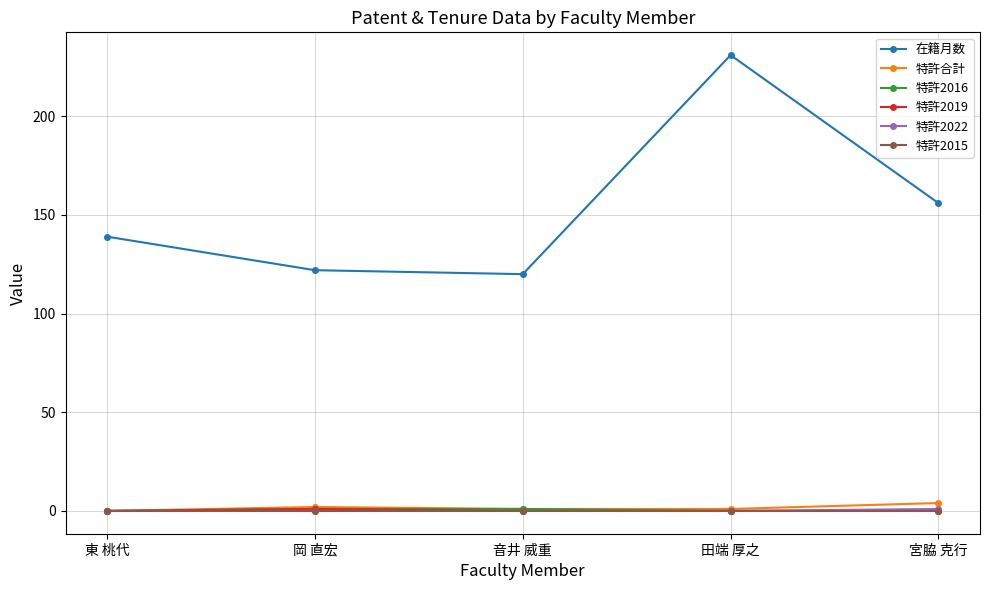

Which series has the widest spread of values?

在籍月数